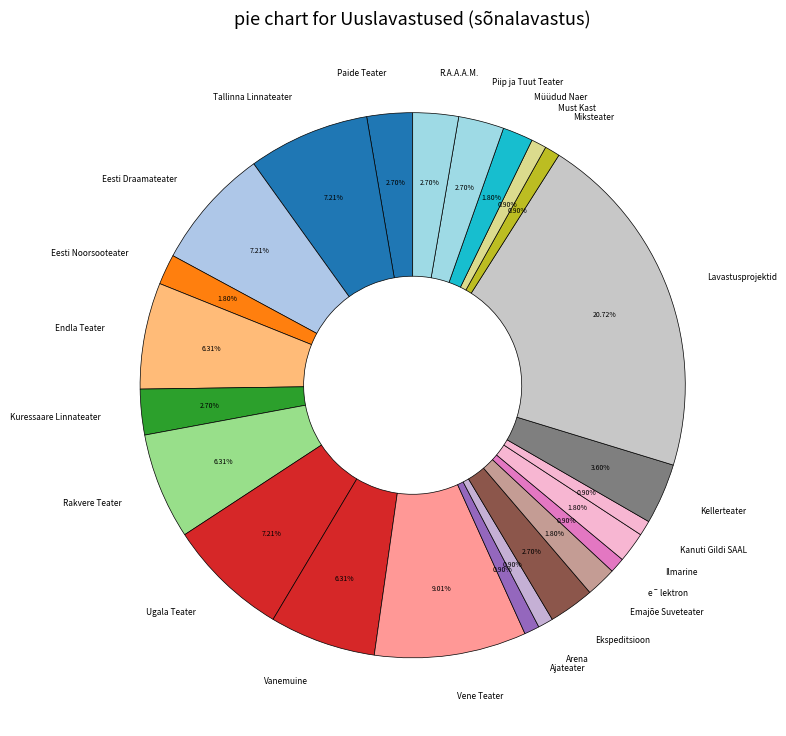

Do Müüdud Naer and Endla Teater together represent more than half of the pie?

No